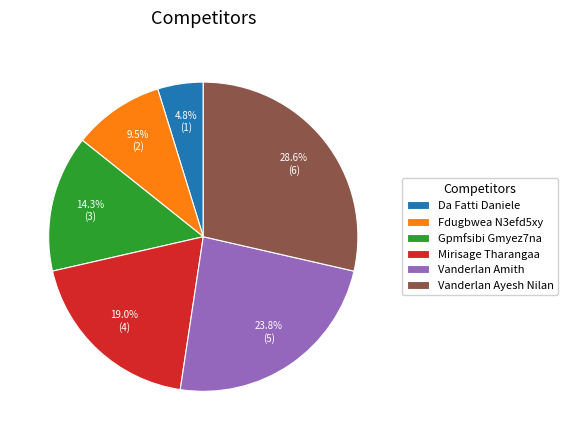

Is Mirisage Tharangaa the majority of the pie?

No